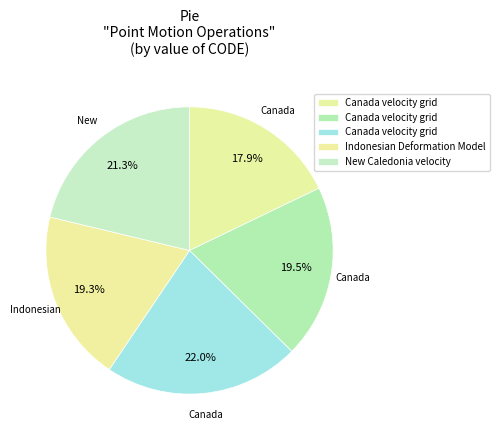

To the nearest percent, what is the average slice percentage?

20%